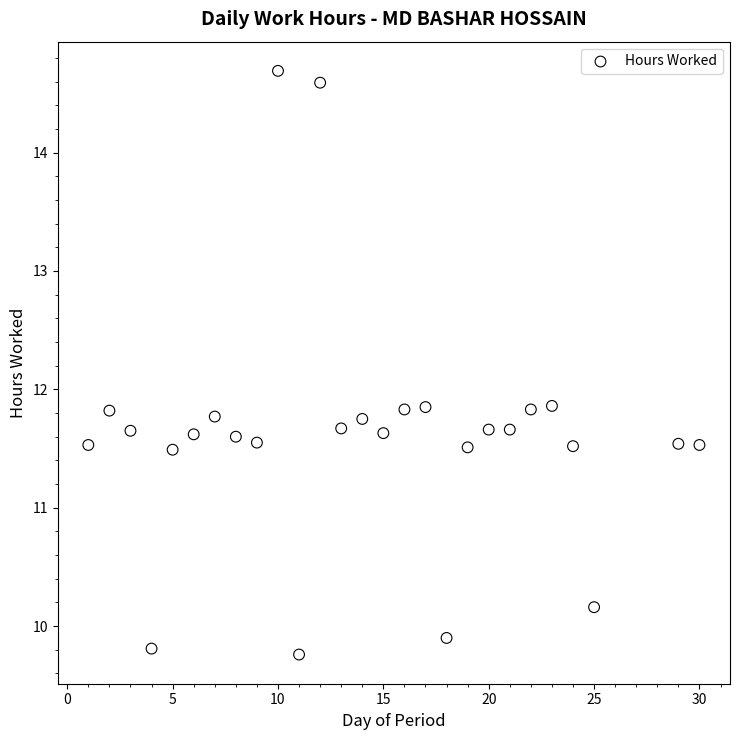

What is the range of Y values (max minus min)?

4.9